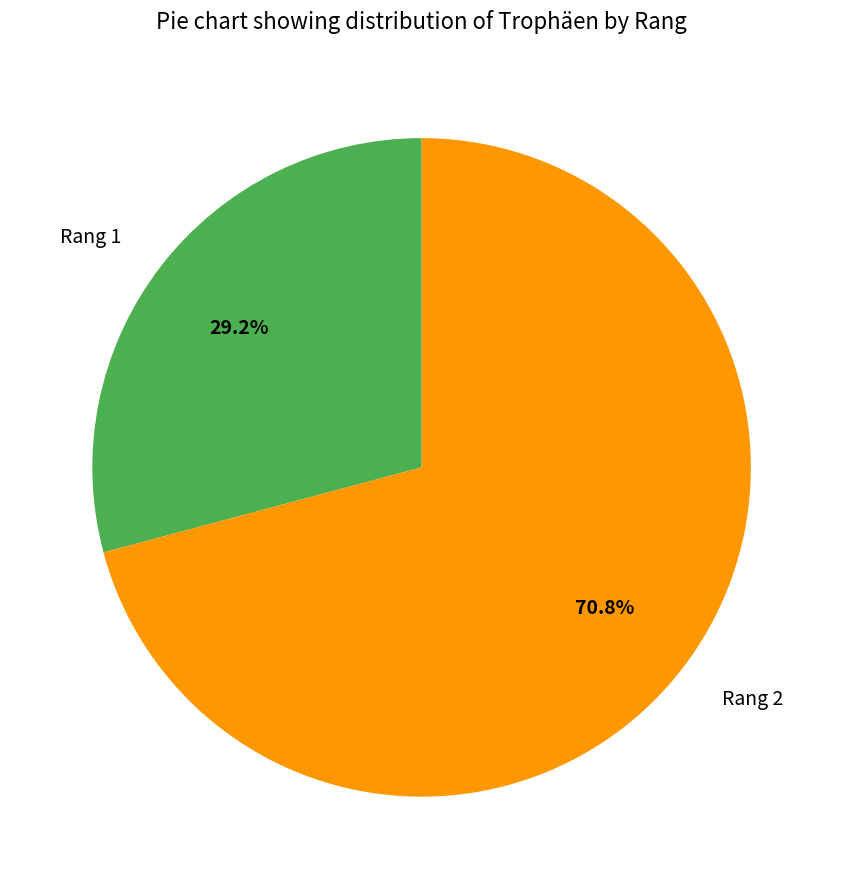

Which has a higher value, Rang 2 or Rang 1?

Rang 2